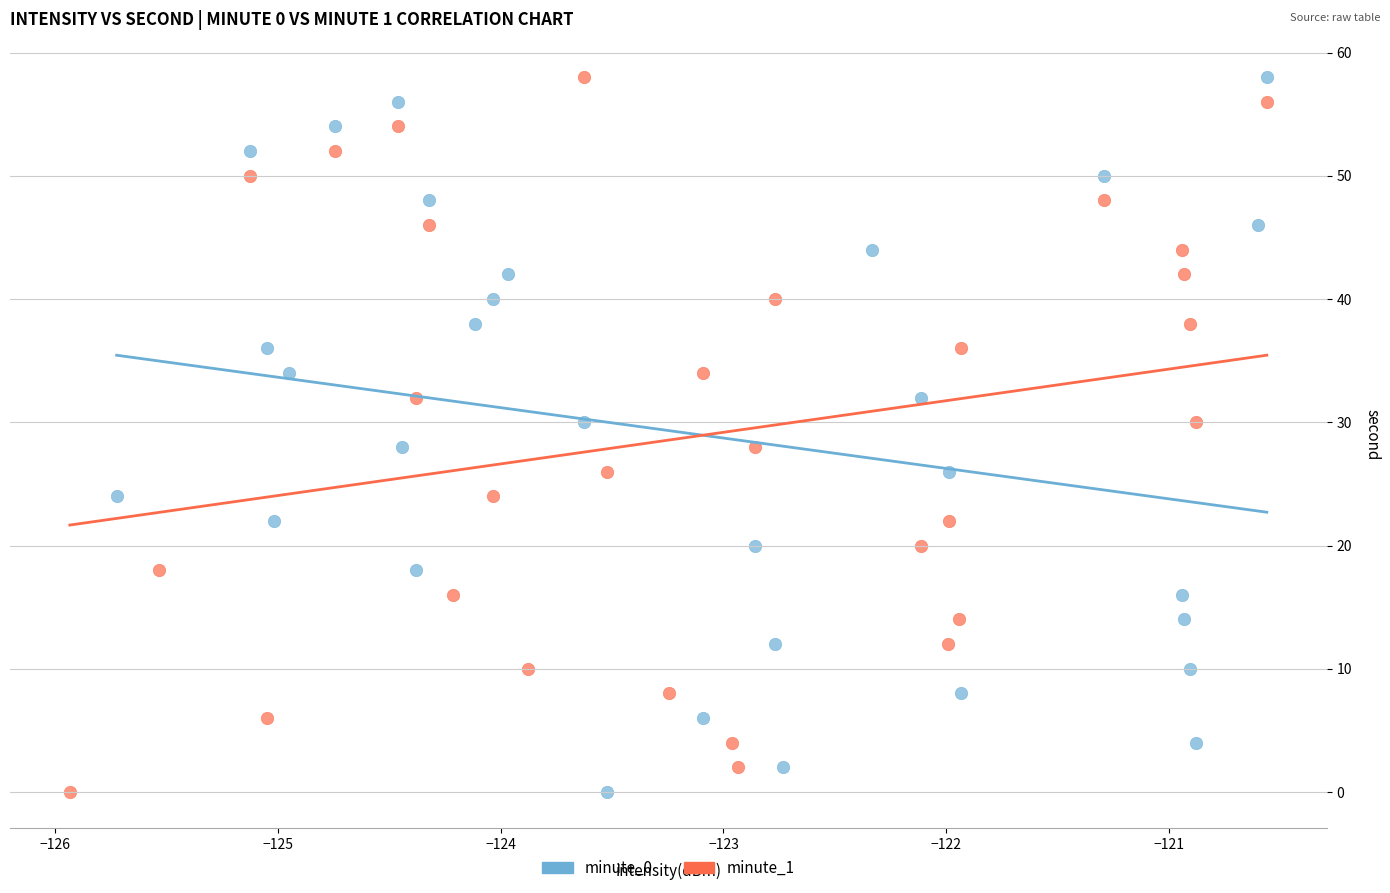

What are all the series names shown in the legend?

minute_0, minute_1